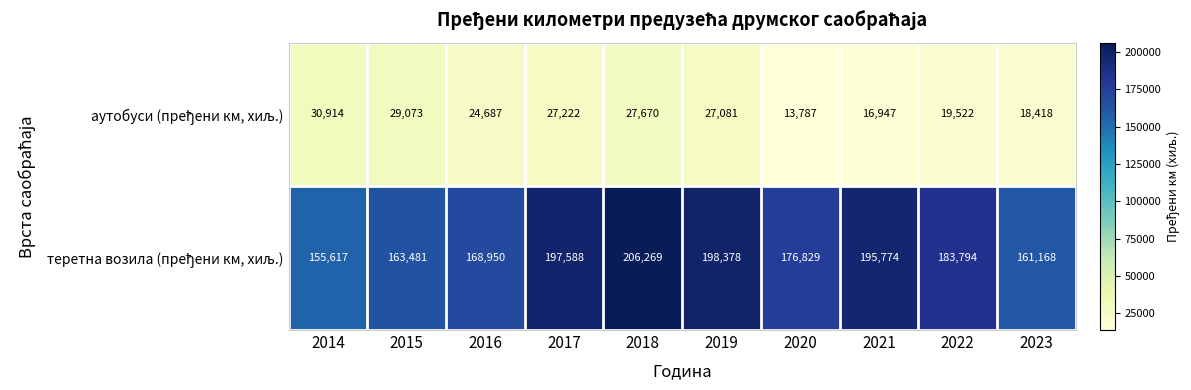

What is the difference between the highest and lowest values at 2021?

178827